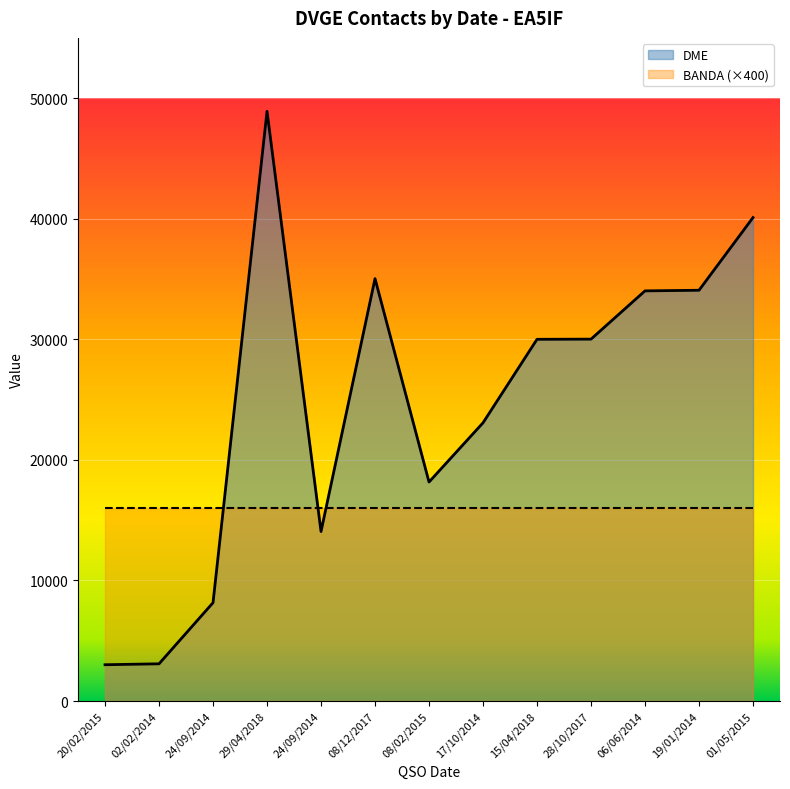

Reading left to right, what are all the values shown in this chart?

20/02/2015=3009	02/02/2014=3086	24/09/2014=8155	29/04/2018=48913	24/09/2014=14056	08/12/2017=35034	08/02/2015=18164	17/10/2014=23075	15/04/2018=30001	28/10/2017=30015	06/06/2014=34018	19/01/2014=34069	01/05/2015=40097